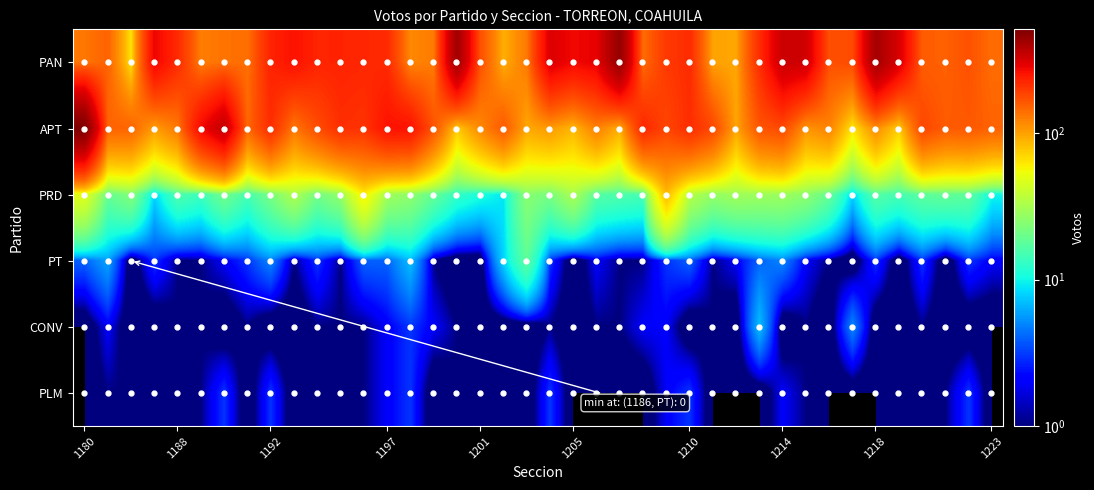

How many categories are shown in the chart?

40